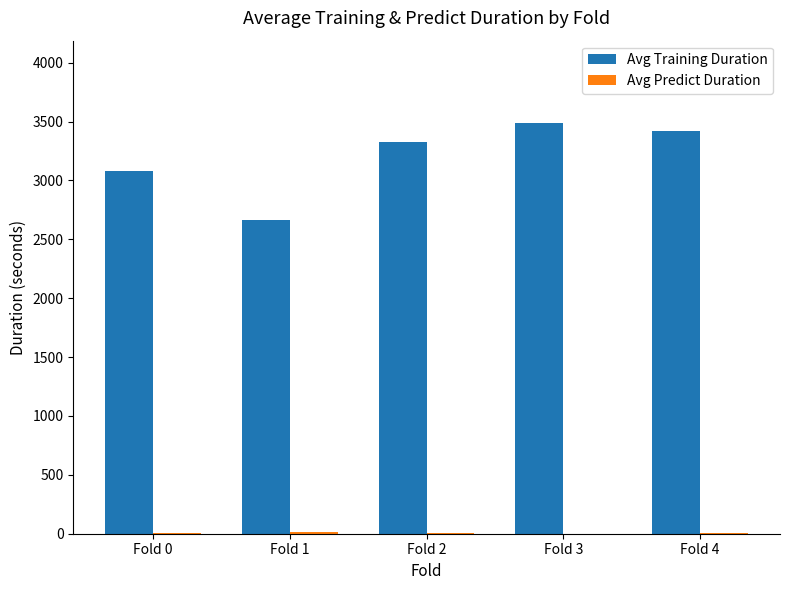

What is the maximum value shown in the chart?

3489.1